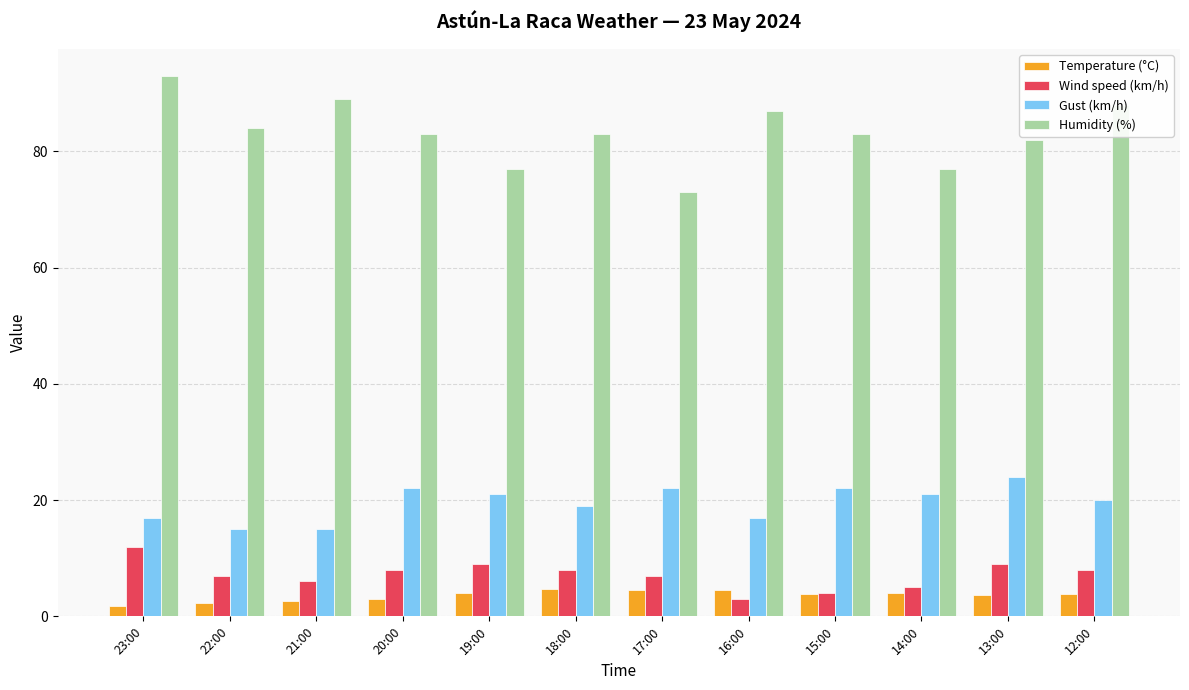

Count the Wind speed (km/h) values in the range 6 to 9.

8